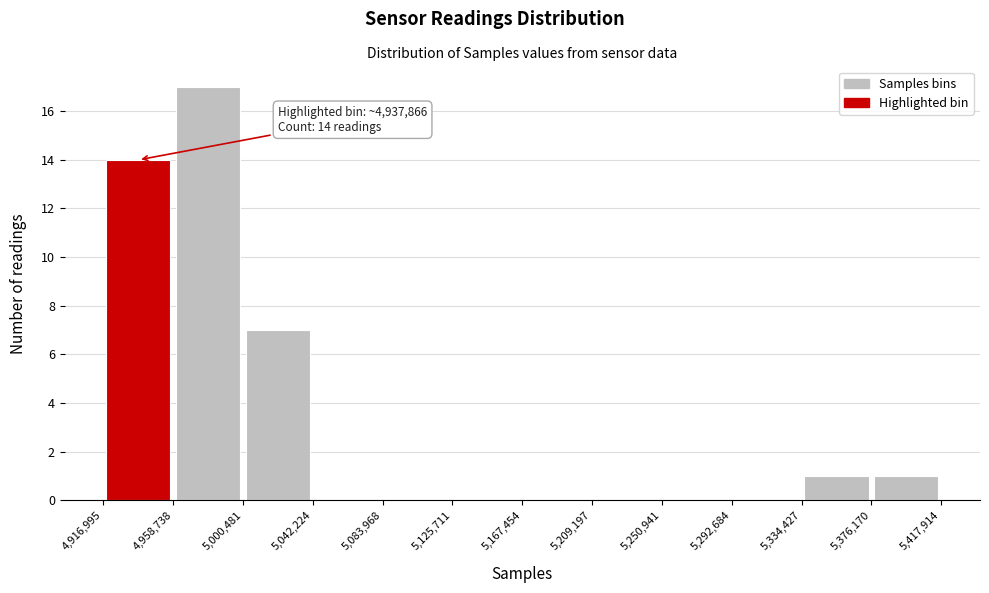

Which range on the x-axis has the tallest bar?

4,958,738 to 5,000,481